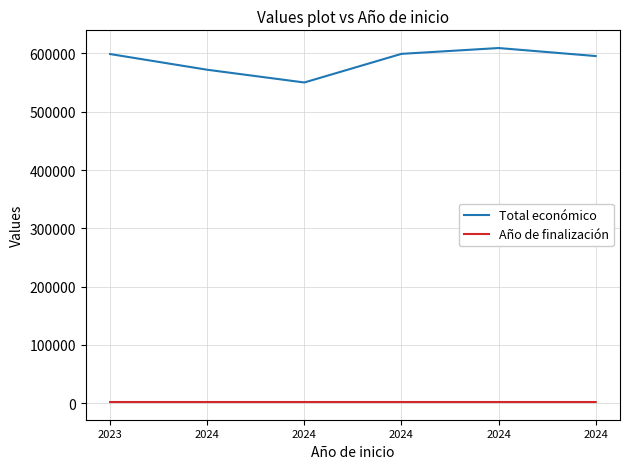

How many lines are shown in the chart?

2